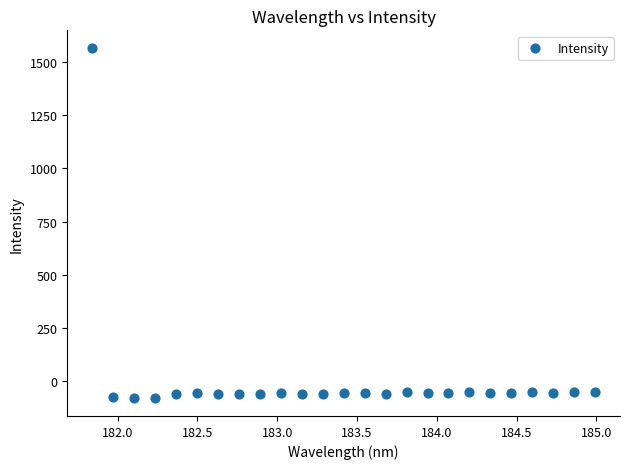

What is the range of X values (max minus min)?

3.1